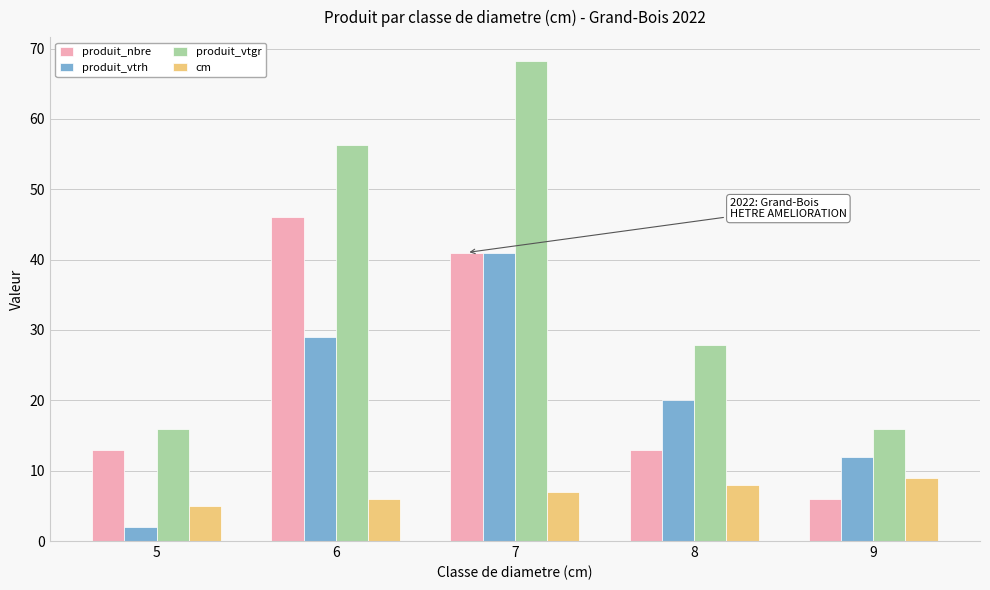

At how many categories does at least one series exceed 14?

5